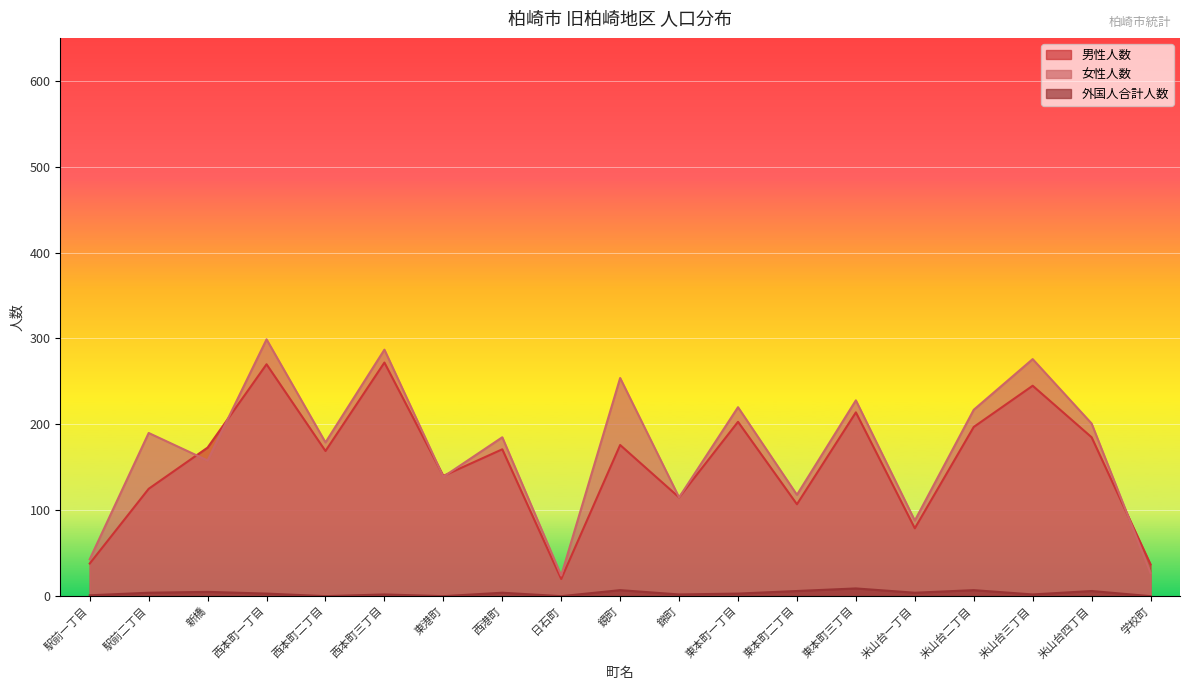

Which series has the largest range (max minus min)?

女性人数